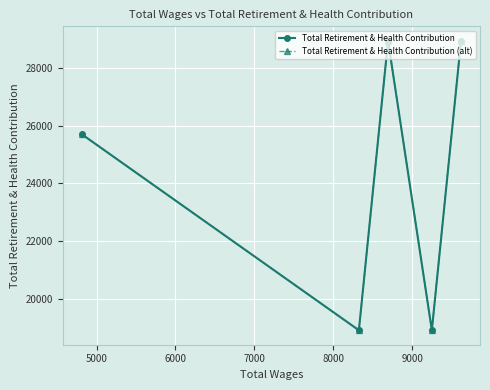

True or false: Total Retirement & Health Contribution (alt) and Total Retirement & Health Contribution cross at least once.

False